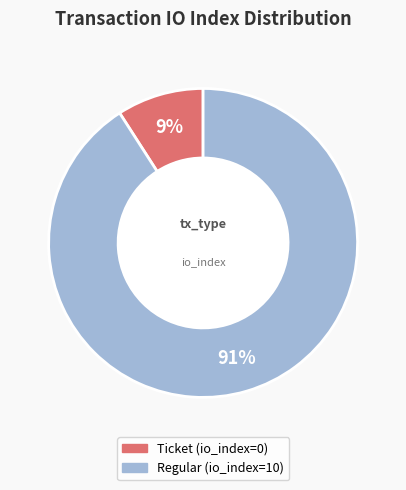

Do Ticket and Regular together represent more than half of the pie?

Yes